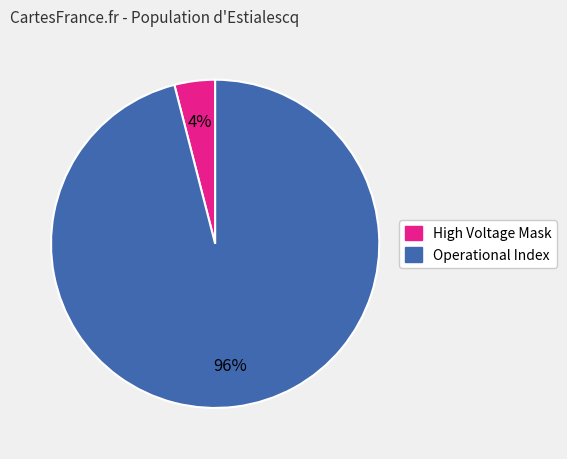

To the nearest percent, what is the average slice percentage?

50%